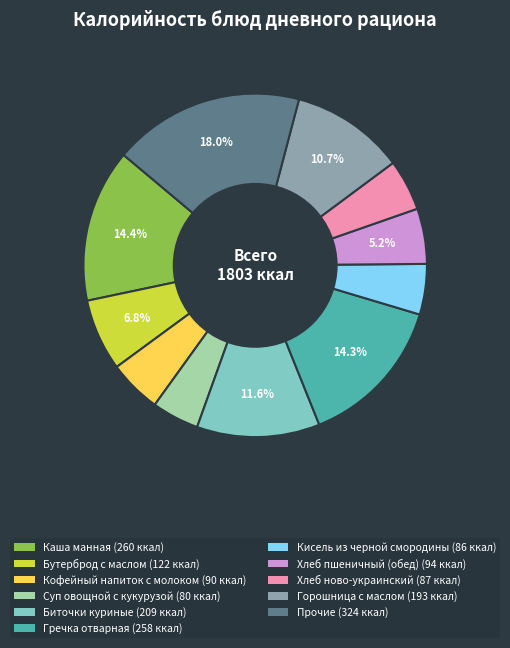

Is there any slice that represents more than half of the pie?

No